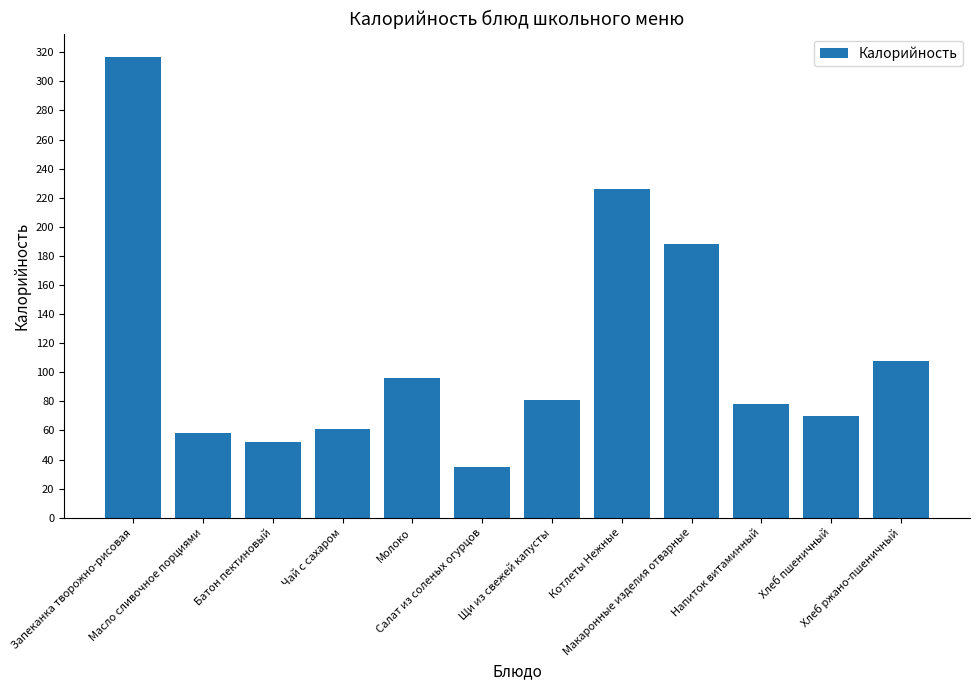

Is it true that the value at Котлеты Нежные is 311?

False